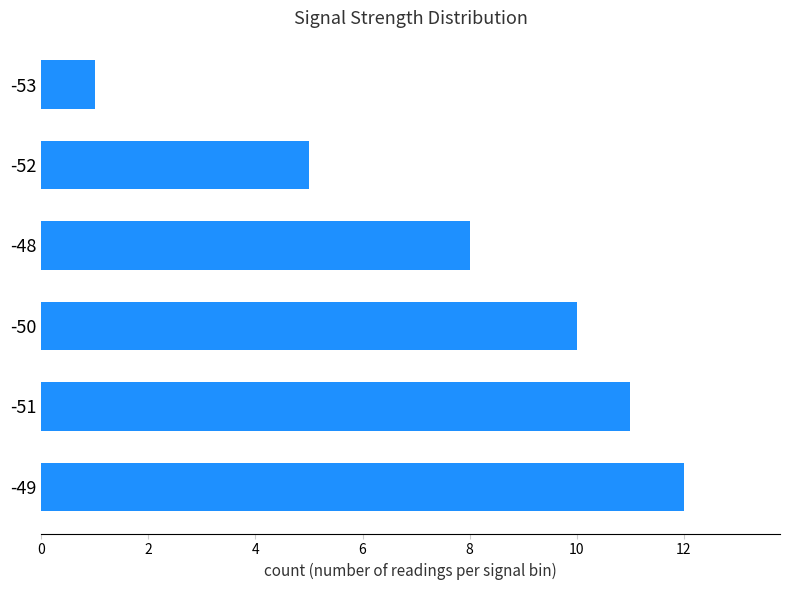

What is the difference between the maximum and minimum values?

11